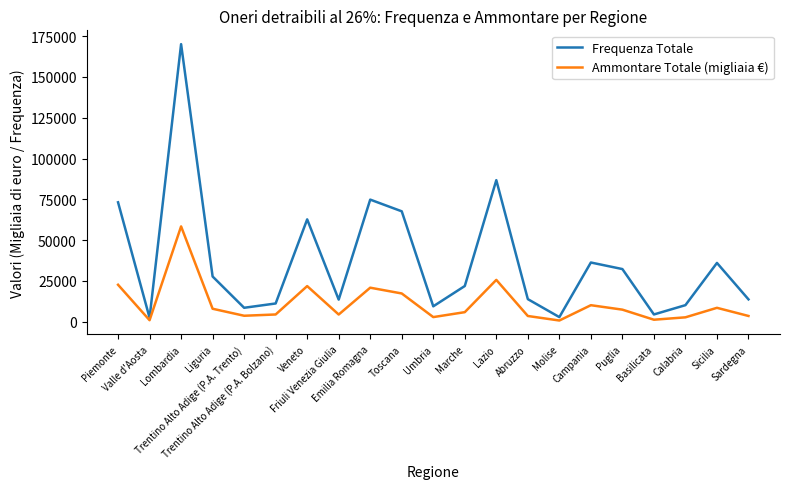

At which category is the sum across all series the highest?

Lombardia